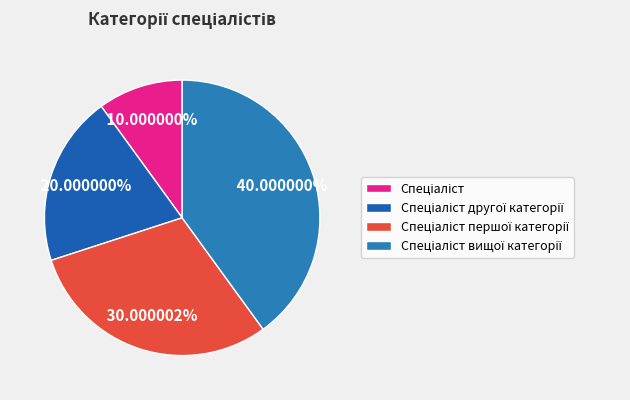

Count the number of slices in the pie.

4